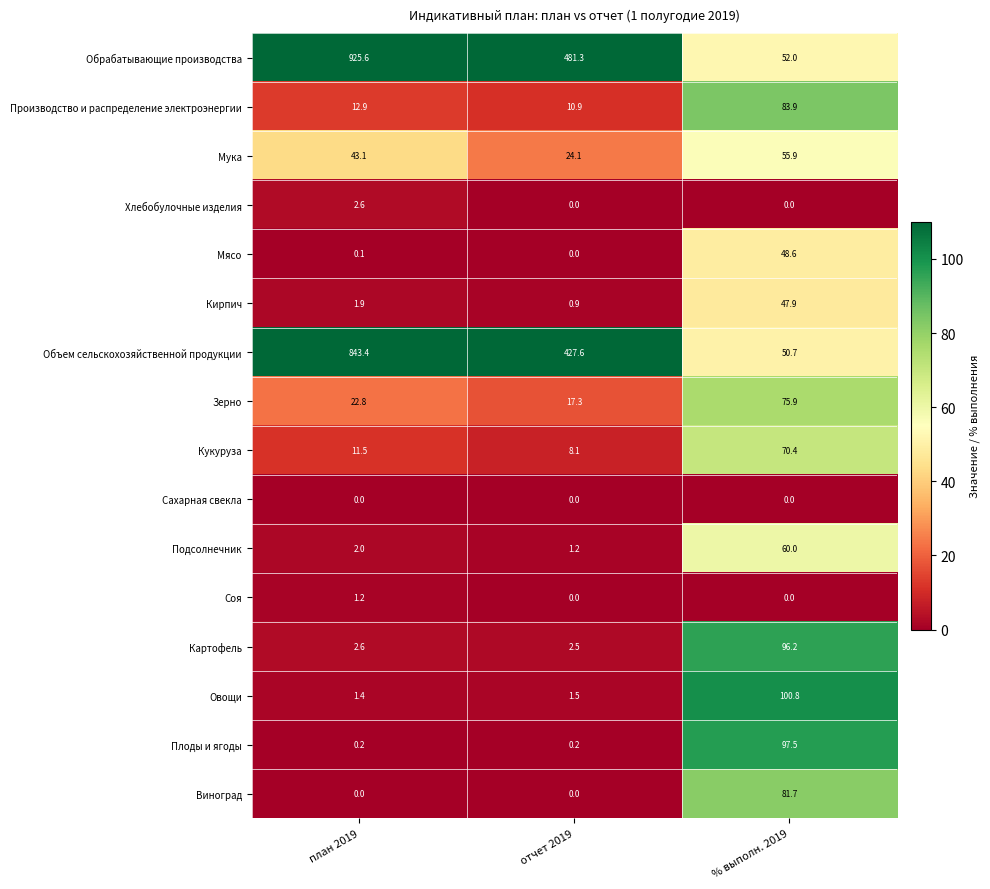

Which label corresponds to the largest value in the chart?

план 2019